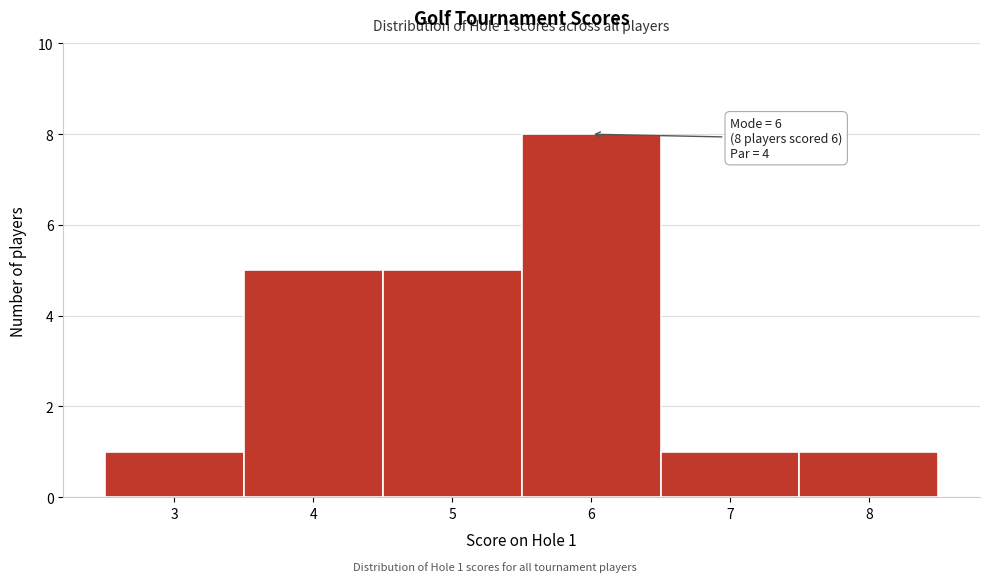

Over which range of the x-axis is the bar tallest?

5.5 to 6.5